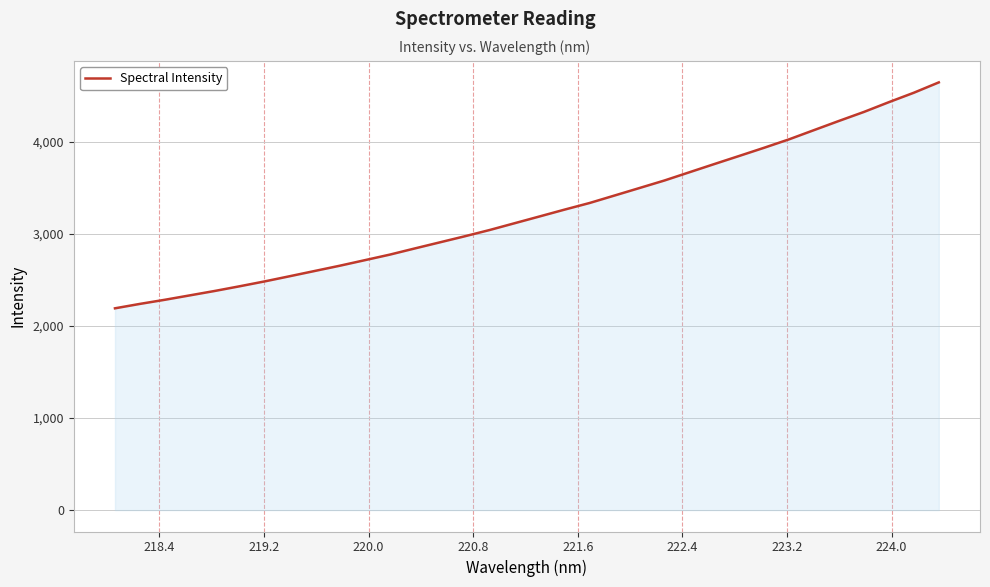

What is the greatest value displayed?

4645.0